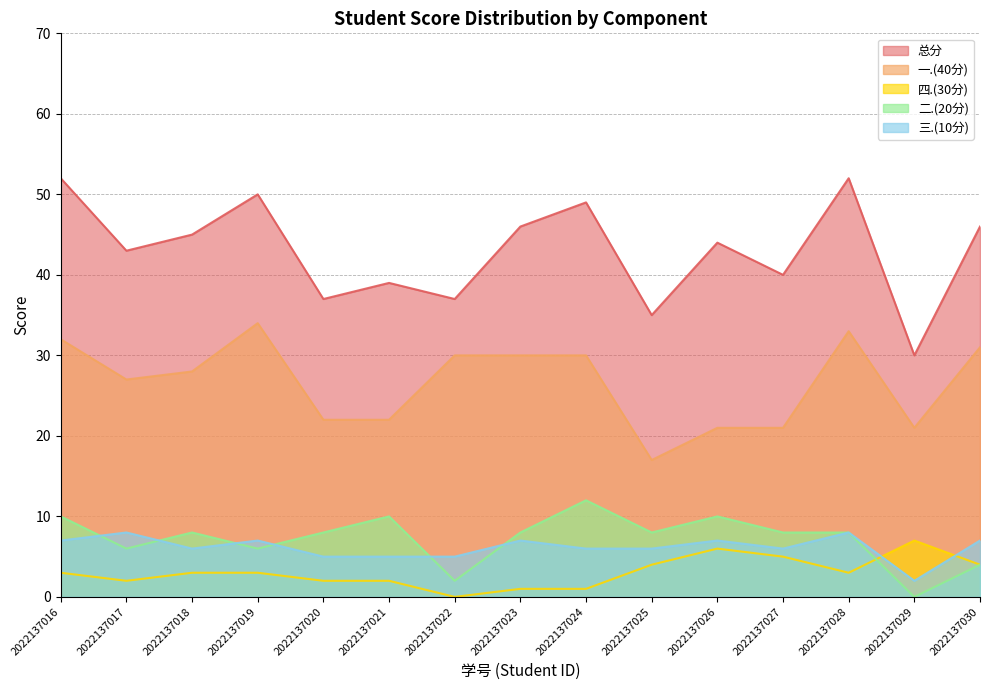

What is the sum of the 二.(20分) values at 2022137024 and 2022137023?

20